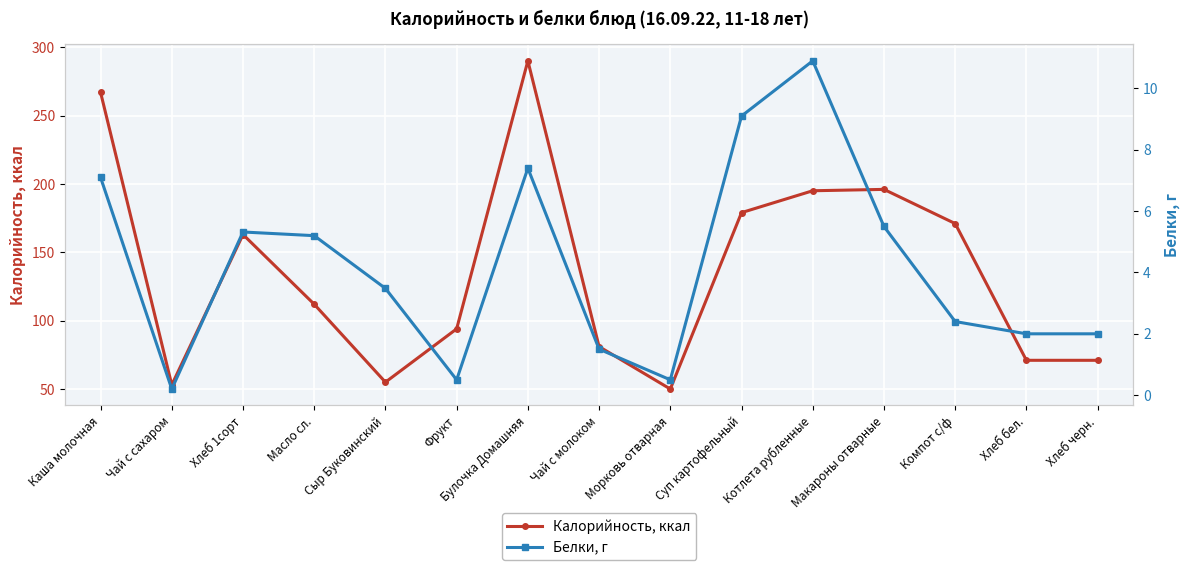

At which category does Калорийность, ккал reach its first local valley?

Чай с сахаром